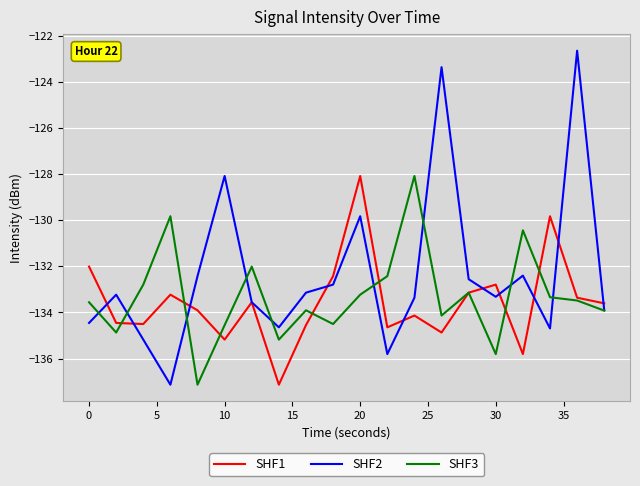

Which series has the largest range (max minus min)?

SHF2